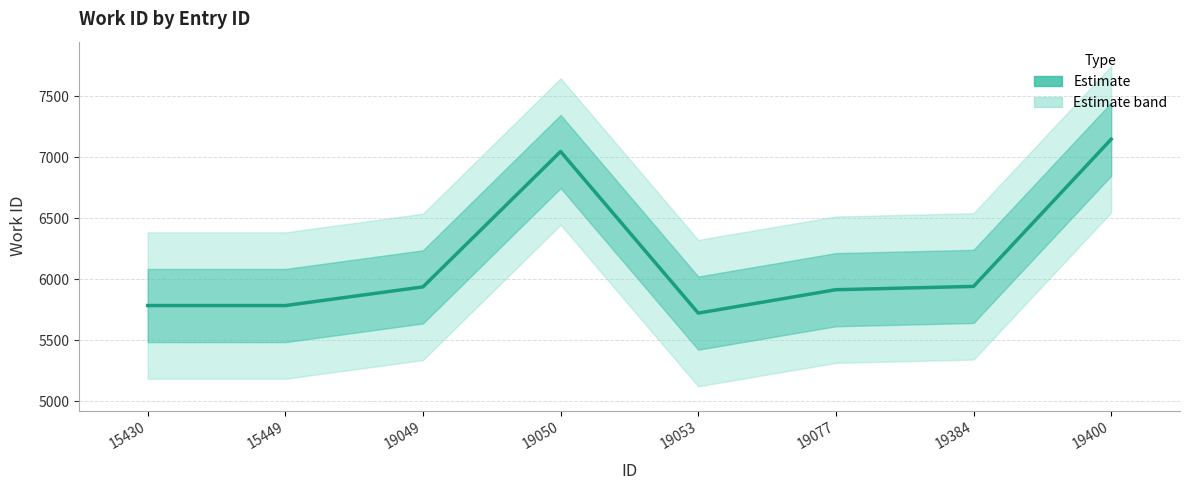

At which label does the data first exceed 5936?

19050